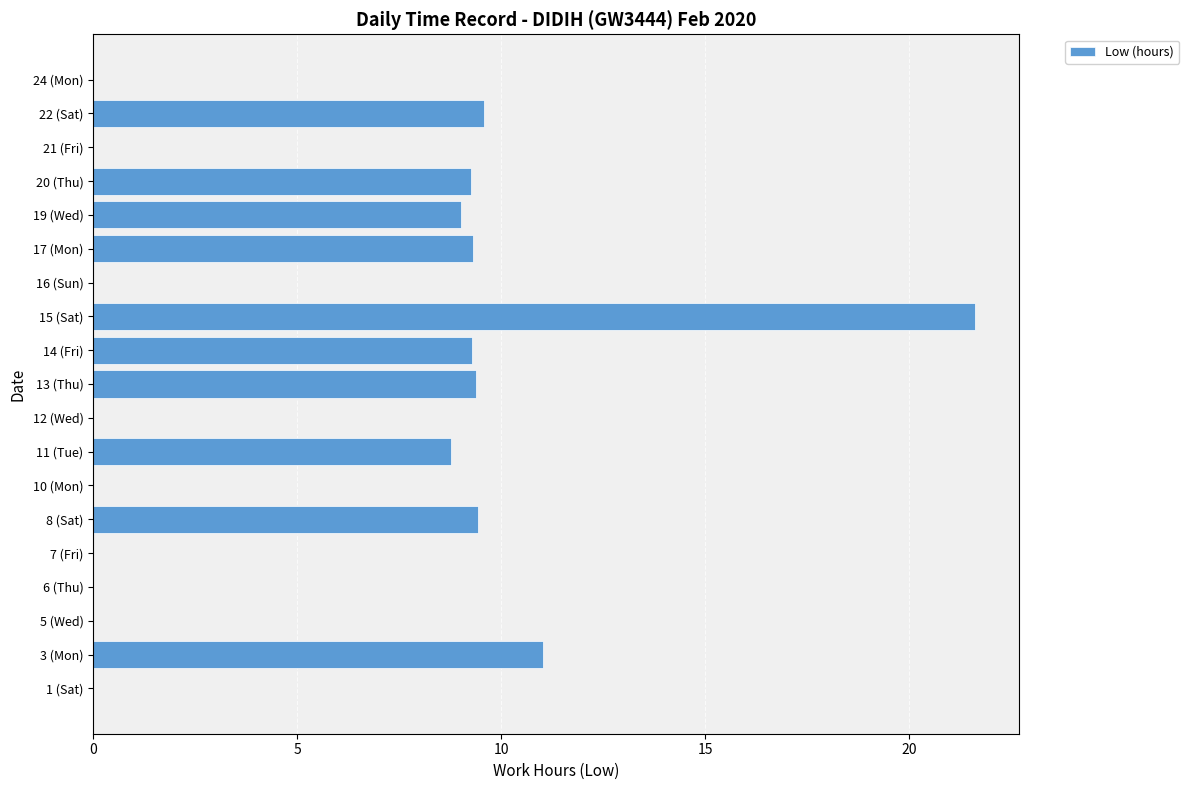

How many series are shown in this chart?

1